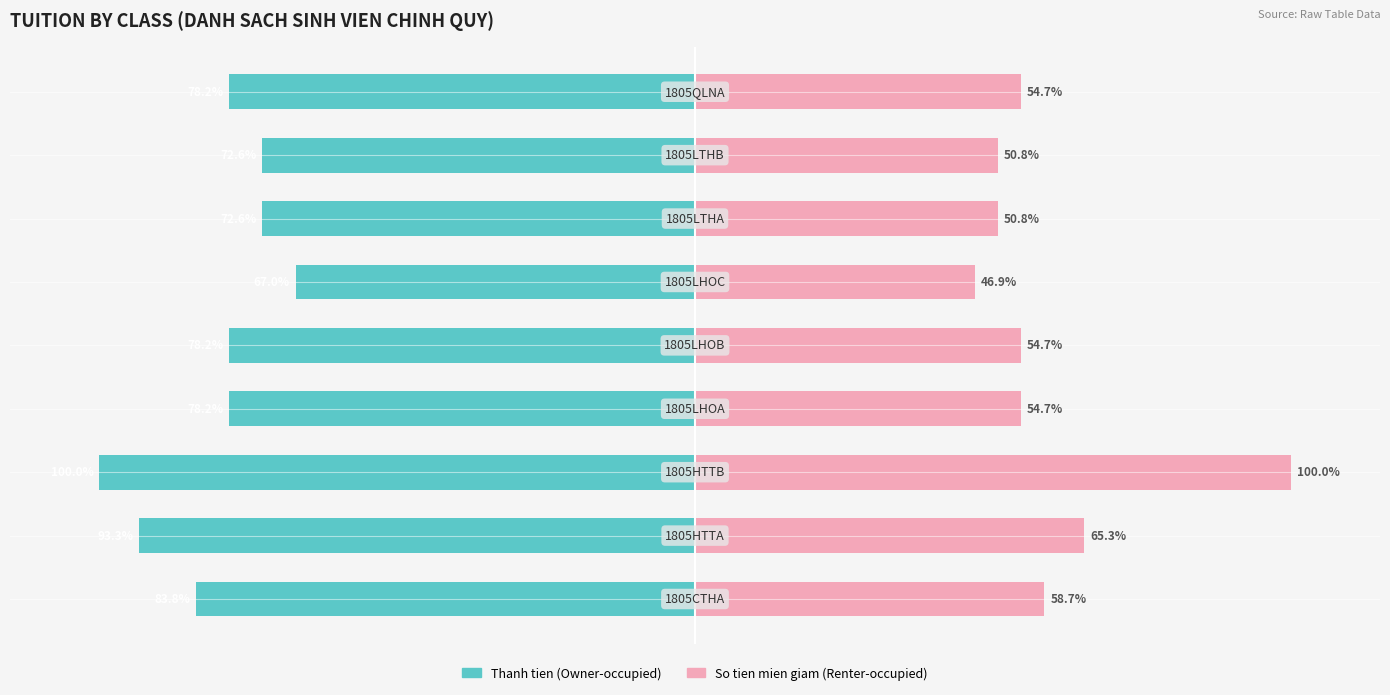

Are the bars horizontal?

Yes